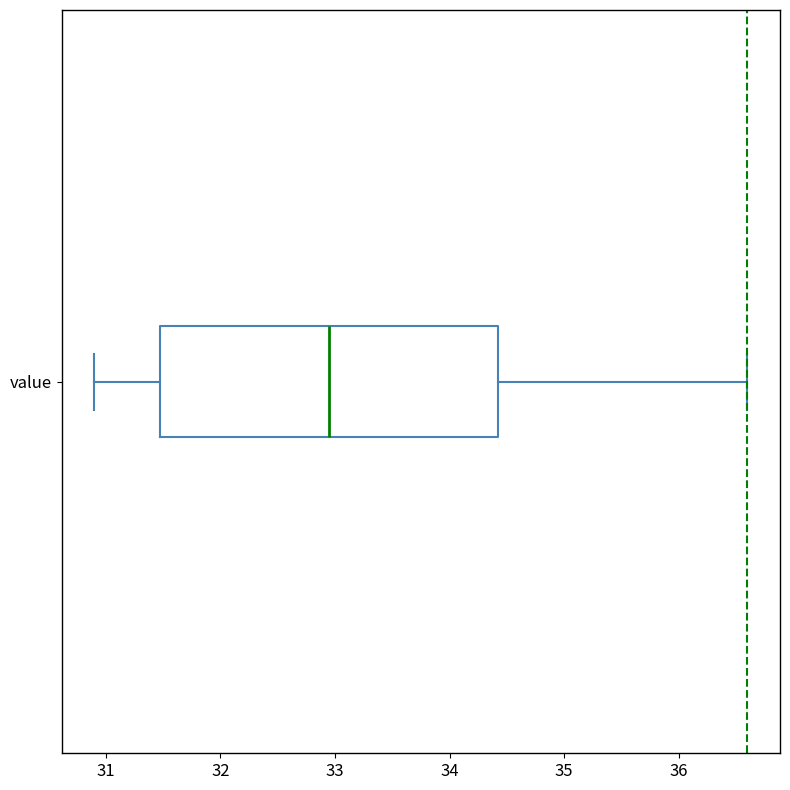

Where is the left edge of the box for value on the x-axis? The values are not printed on the chart, so give them approximately, as read against the axis.

31.5